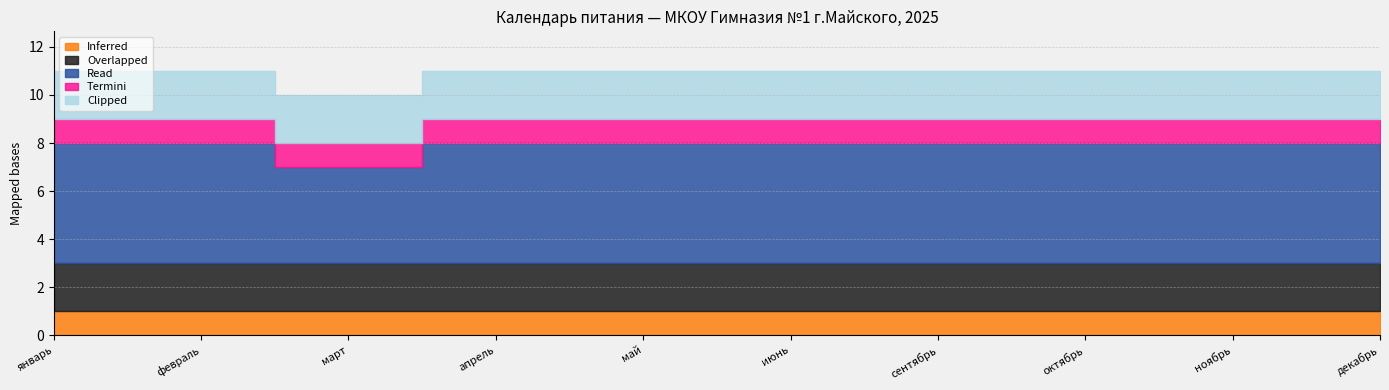

At how many categories does at least one series exceed 2?

10